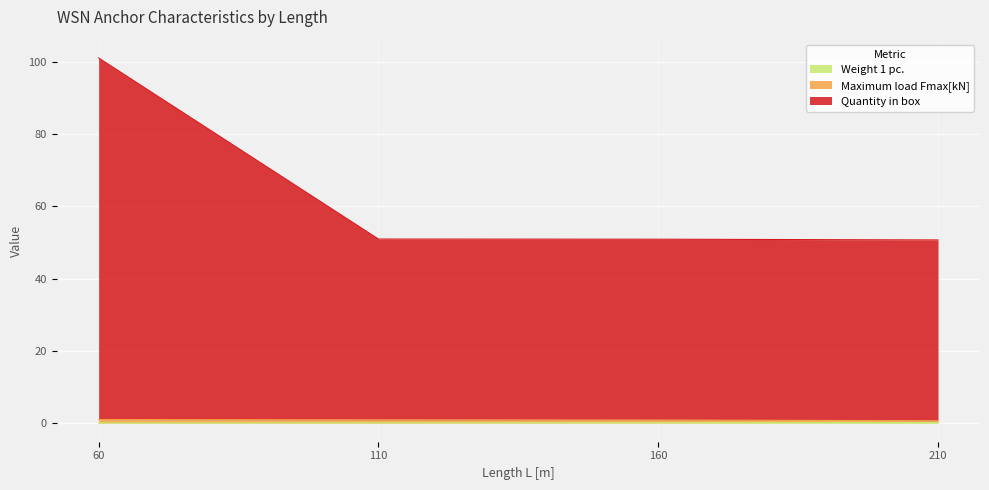

The Quantity in box series shows 50.8 at 210. True or false?

True